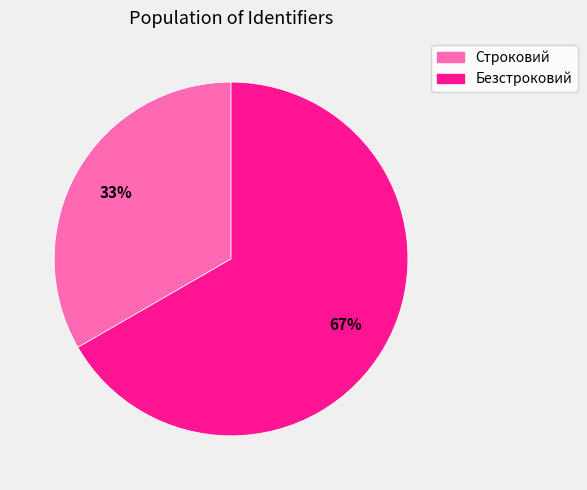

Which slice is the largest?

Безстроковий